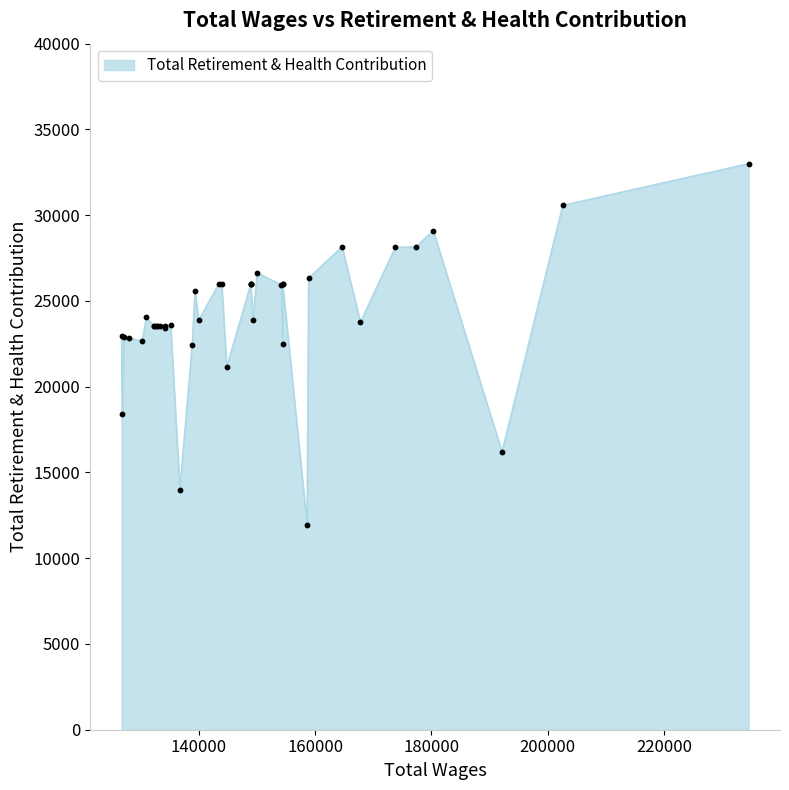

What is the change in value from 13 to 17?

+31